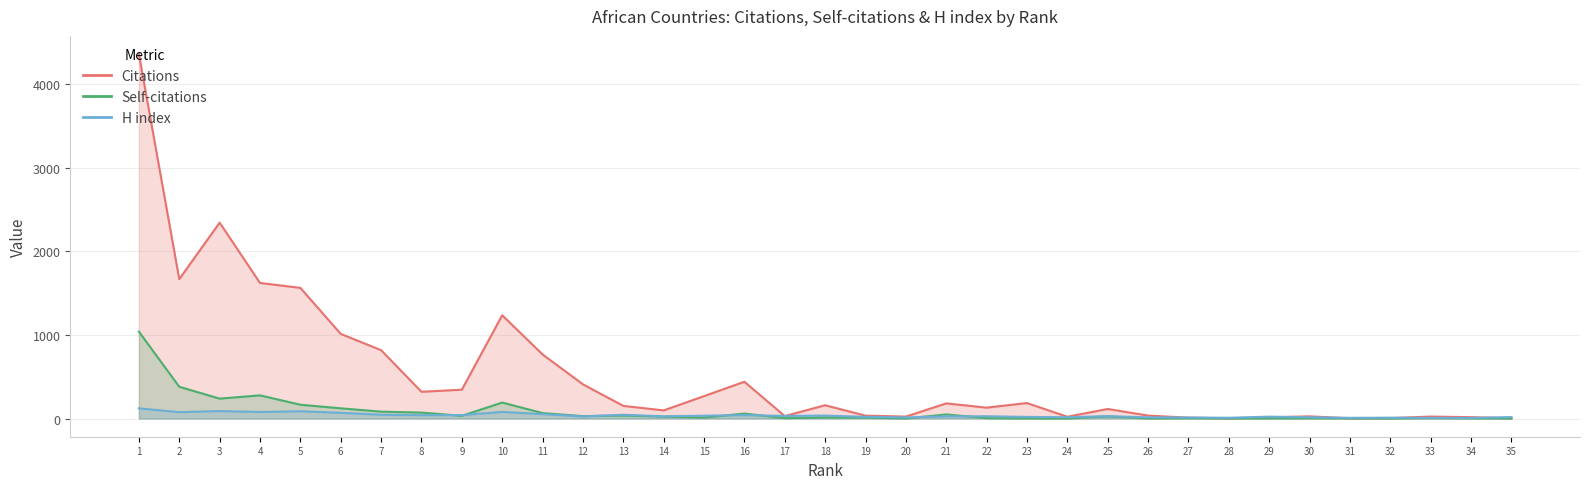

At which label is Self-citations closest to 520?

2